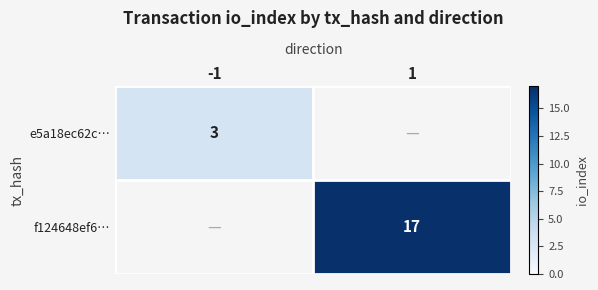

The value of e5a18ec62c… at -1 is 4. True or false?

False